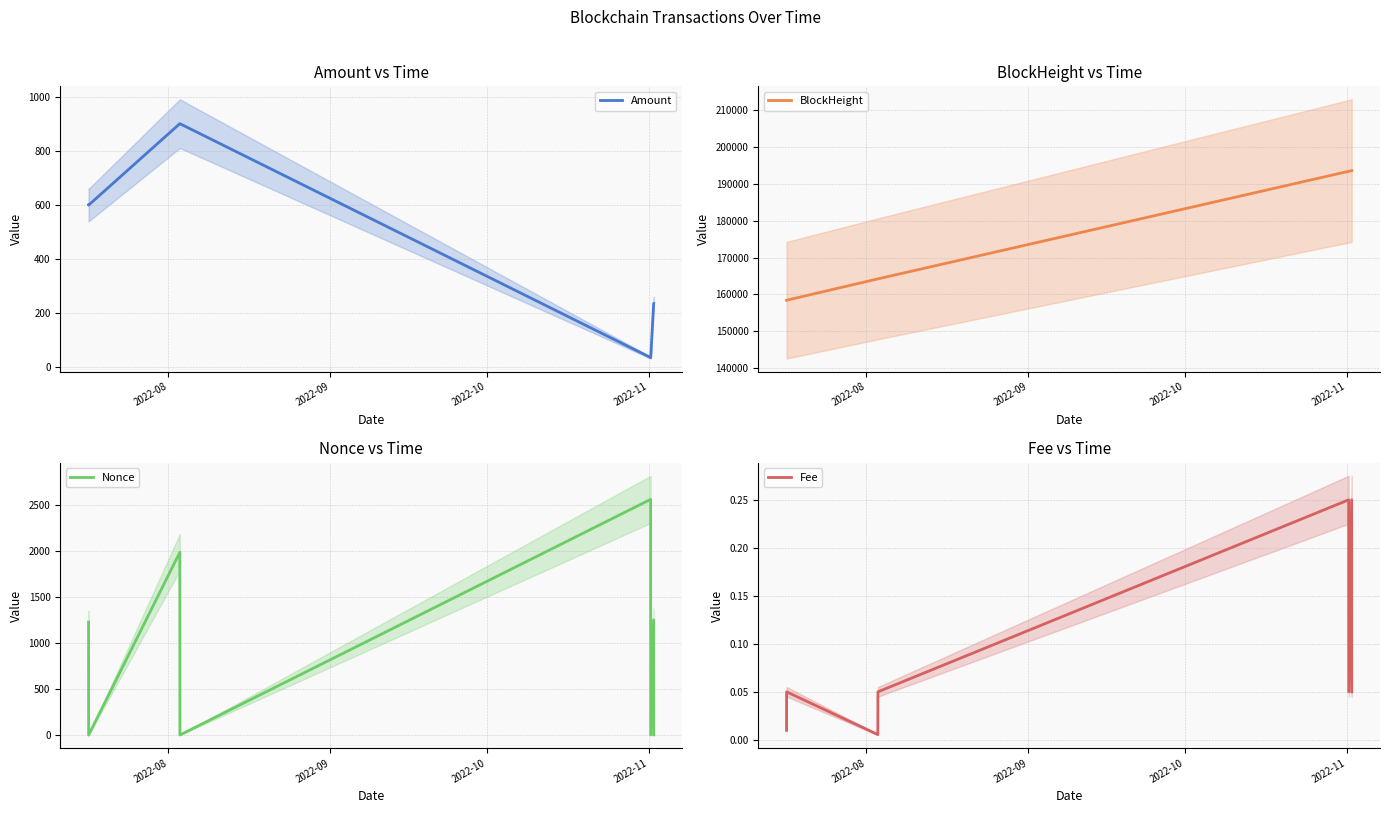

Is this an area chart (filled region under the line)?

No